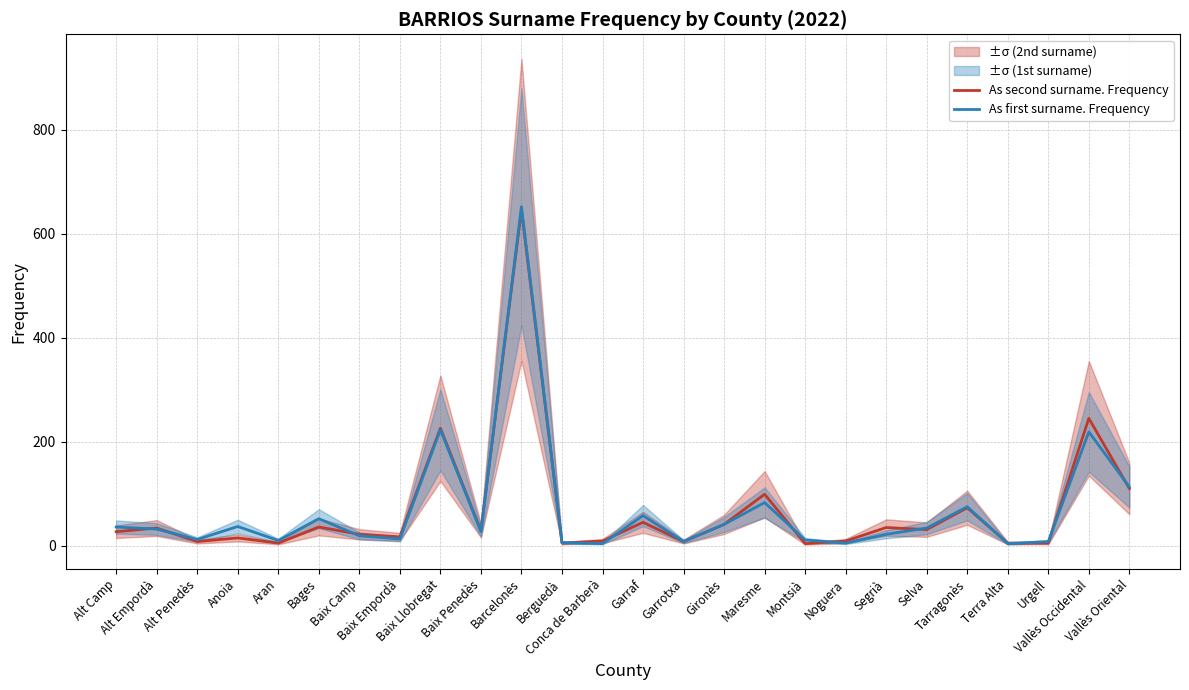

Which has a higher value, Conca de Barberà or Tarragonès?

Tarragonès